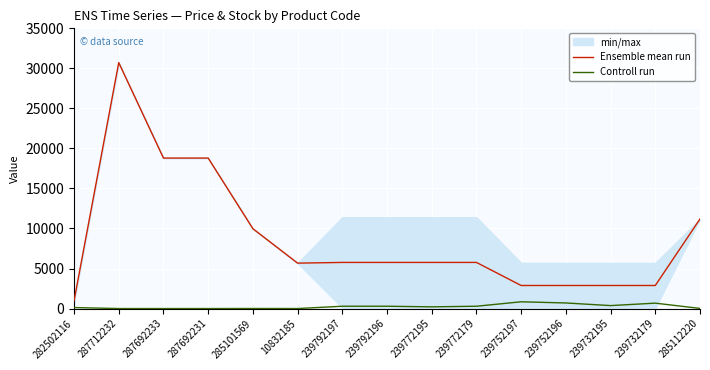

At which label is Ensemble mean run closest to 15840?

287692233